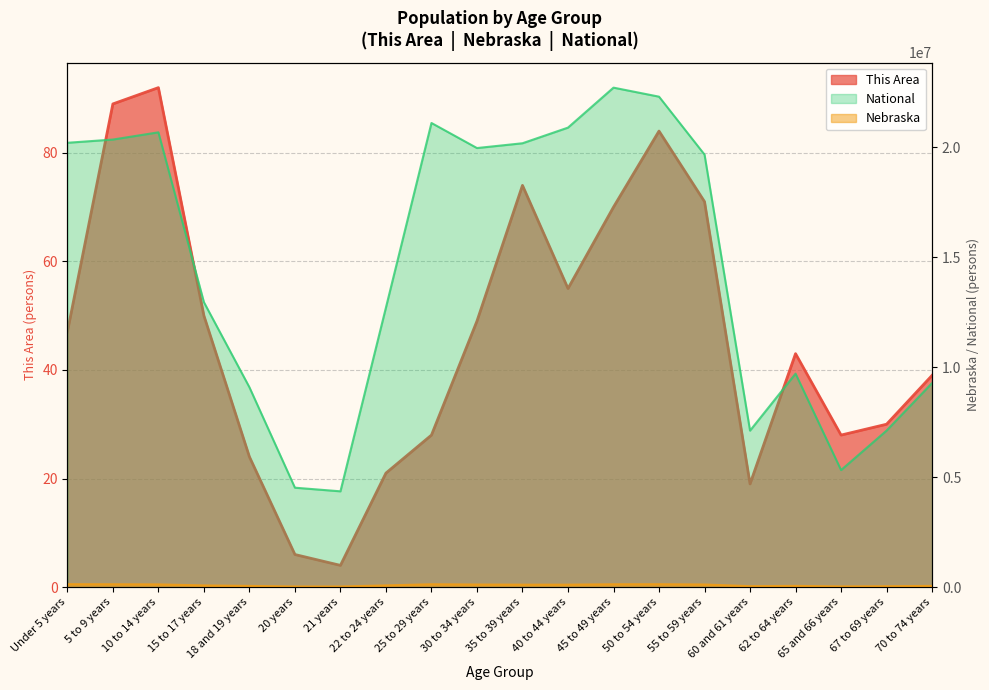

What is the difference between the maximum and minimum values in the Nebraska series?

106229